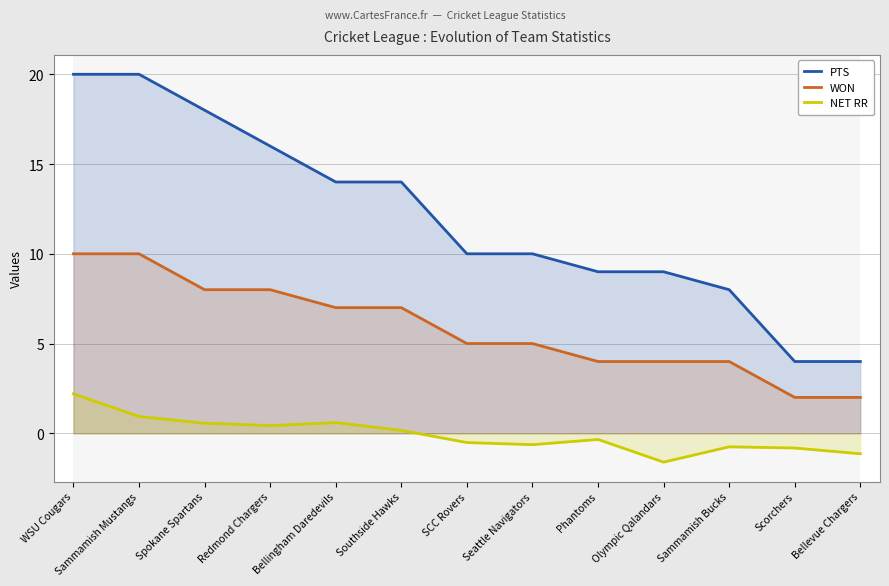

The value of PTS at Olympic Qalandars is 9.0. True or false?

True